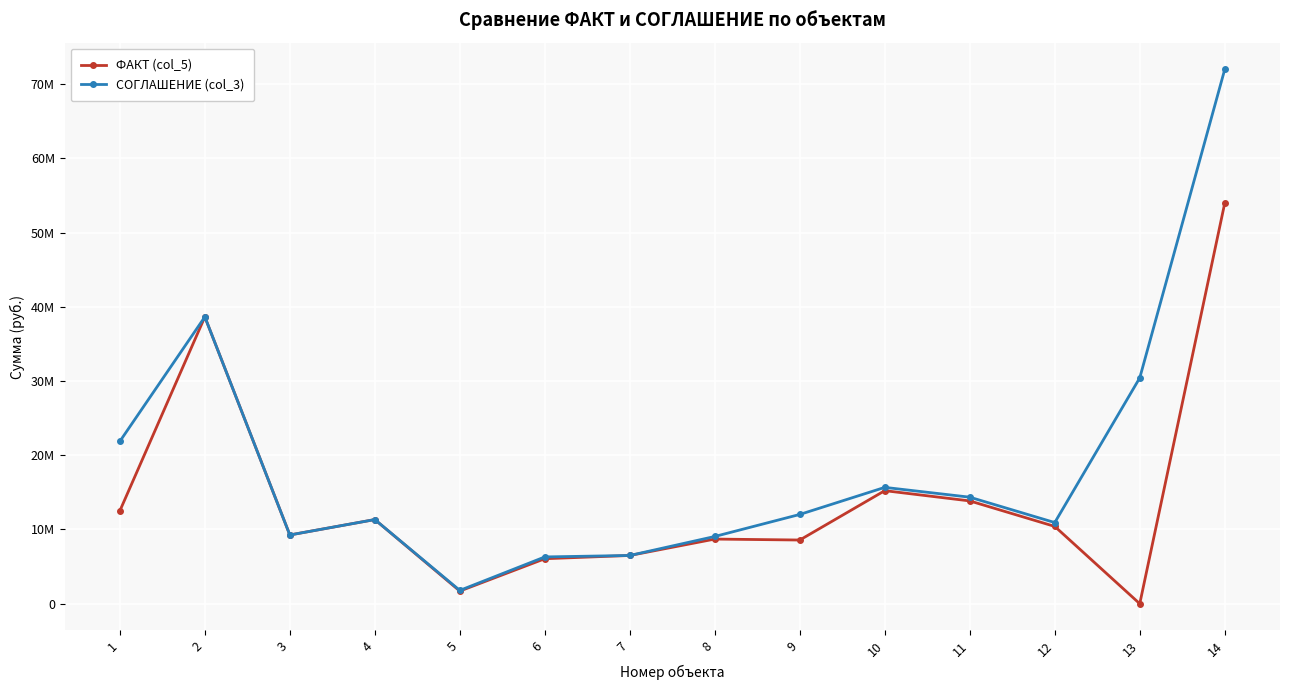

Where is СОГЛАШЕНИЕ (col_3) nearest to the value 36895902?

2